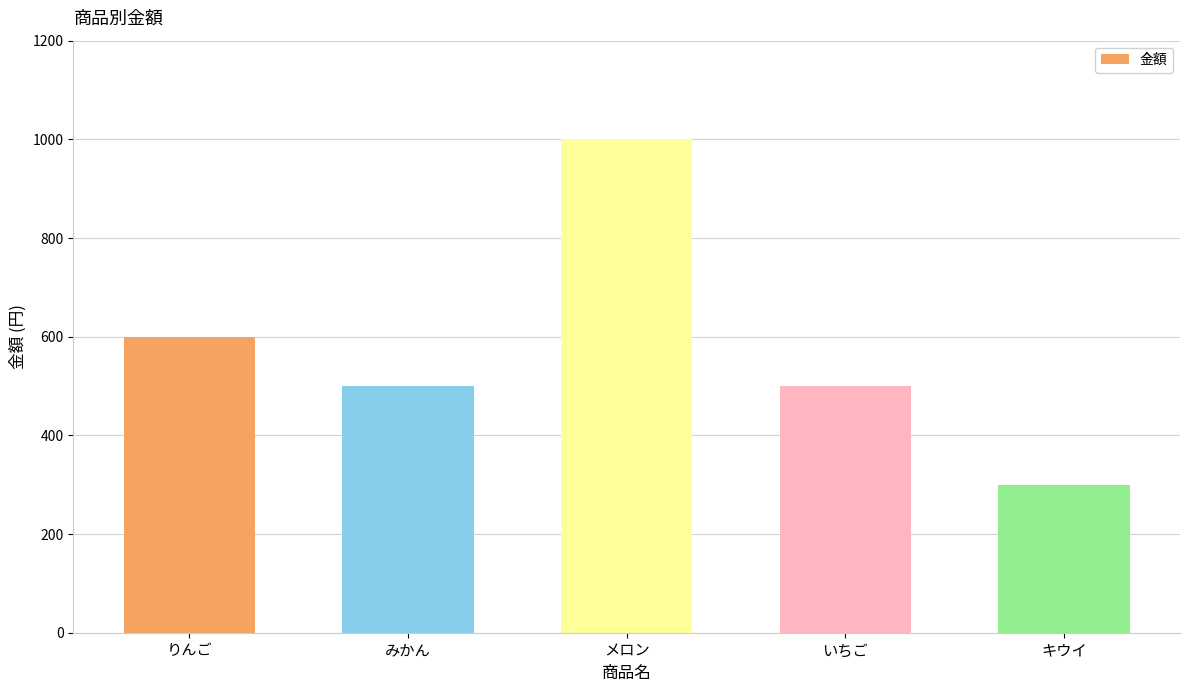

What is the change in value from みかん to メロン?

+500